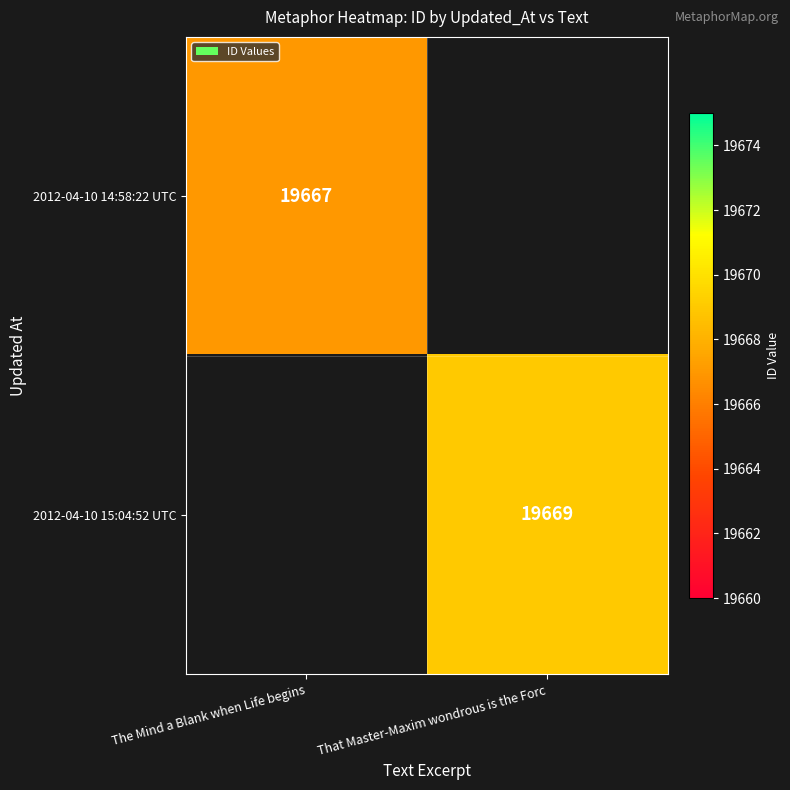

At which category does the chart reach its minimum across all series?

The Mind a Blank when Life begins